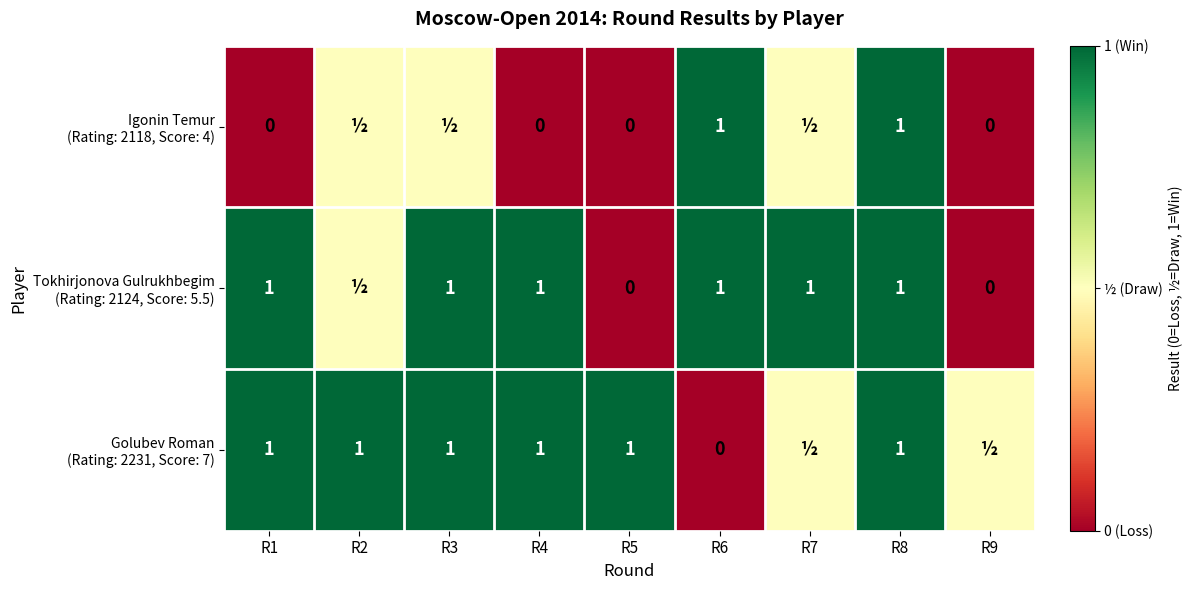

Is it true that Tokhirjonova Gulrukhbegim (Rating: 2124, Score: 5.5) equals 1.0 at R8?

True